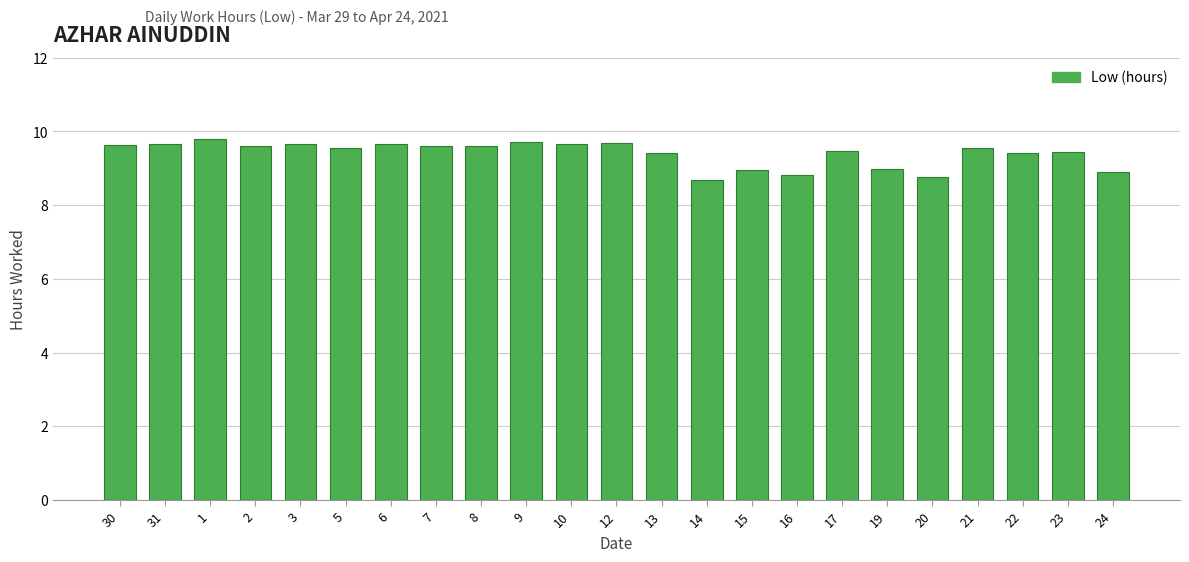

What is the difference between the values at 19 and 2?

0.6